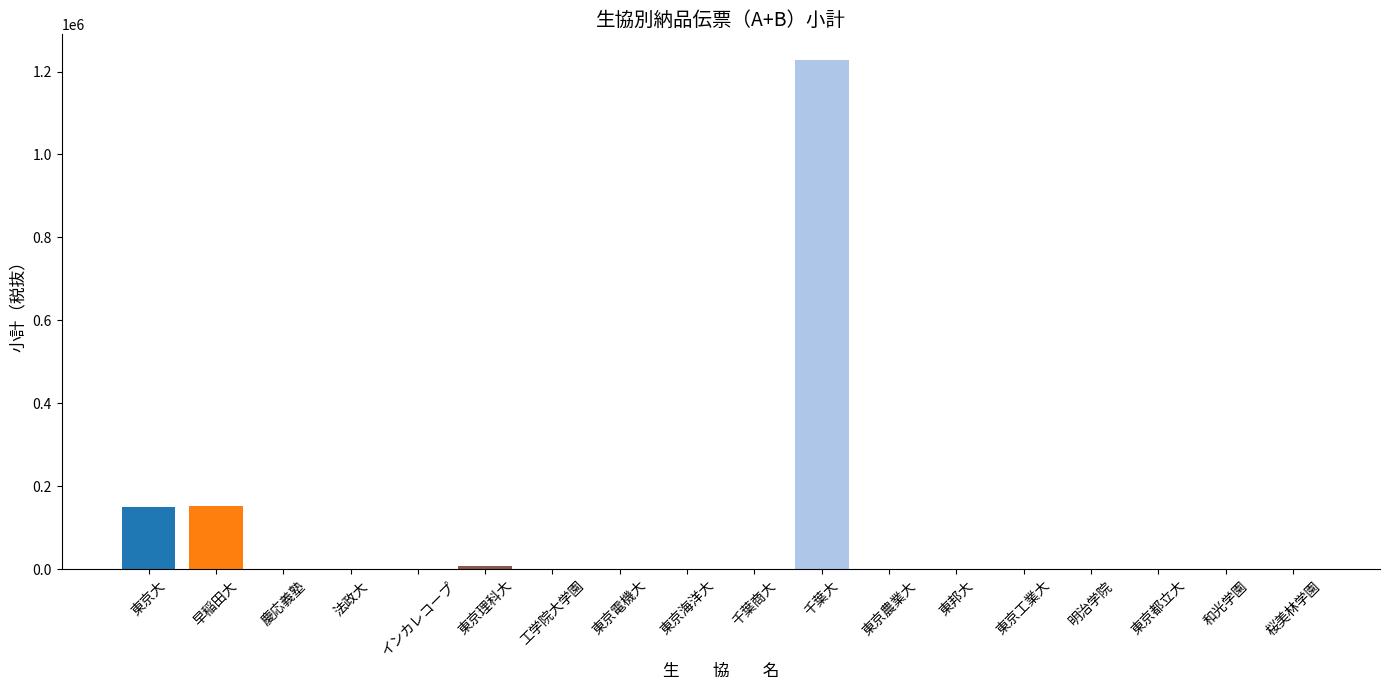

What is the maximum value shown in the chart?

1228255